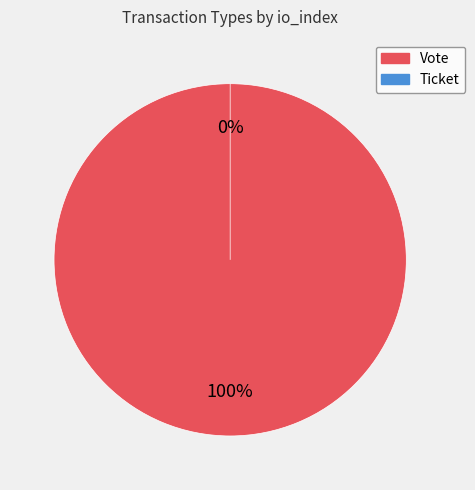

Does any single category account for the majority?

Yes